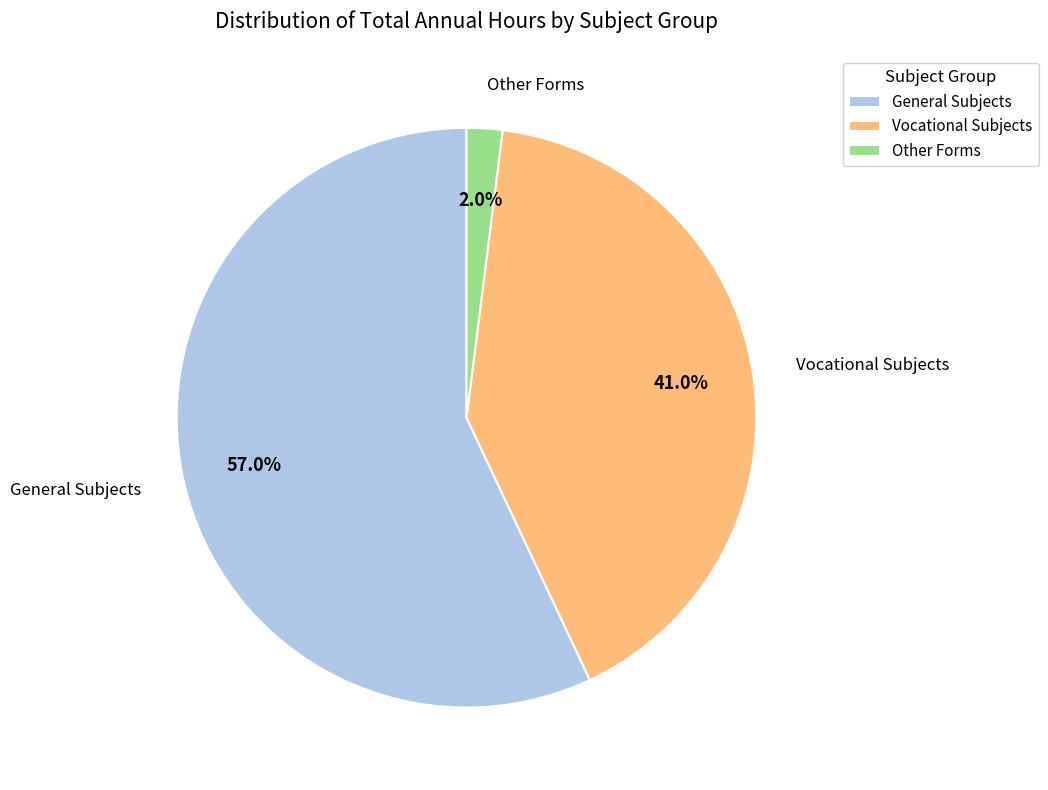

How much of the chart is everything except Vocational Subjects?

59.0%